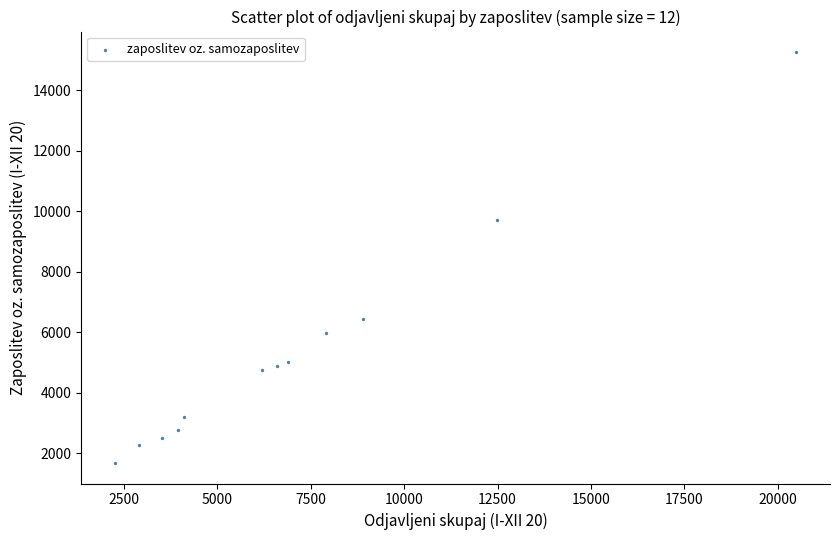

What is the range of Y values (max minus min)?

13589